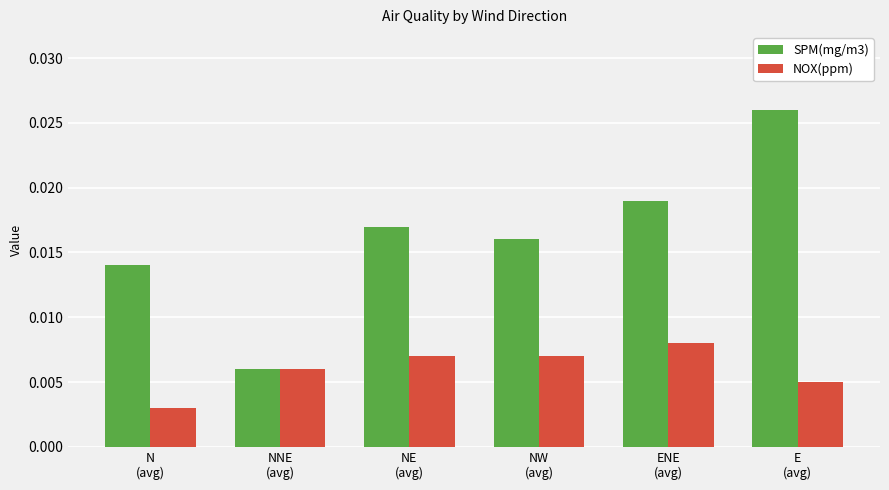

Which series changed the most between NE
(avg) and ENE
(avg)?

SPM(mg/m3)